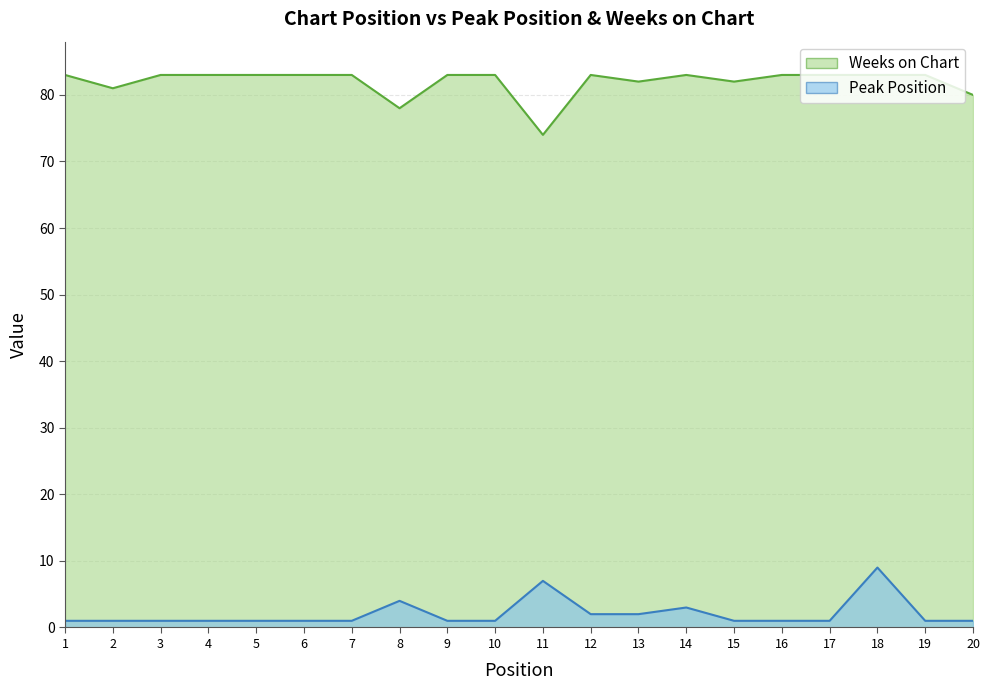

Which series has the largest total across all categories?

Weeks on Chart